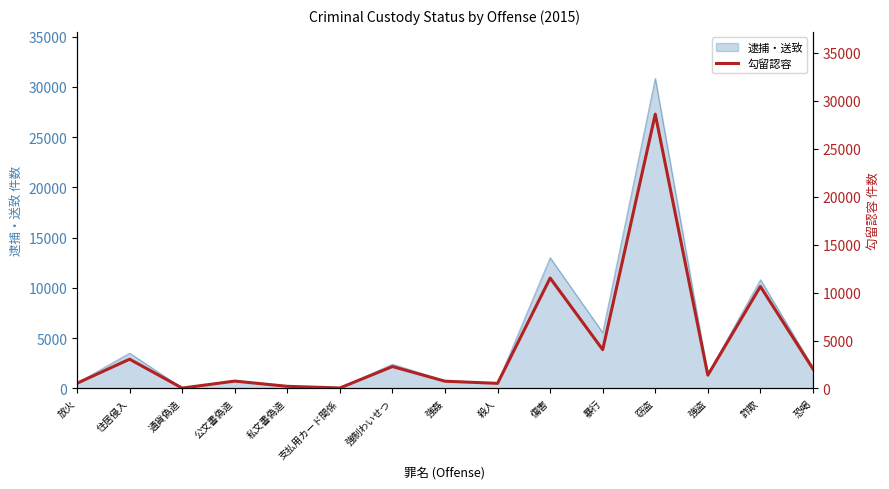

What is the ratio of the value at 詐欺 to the value at 強制わいせつ?

4.6